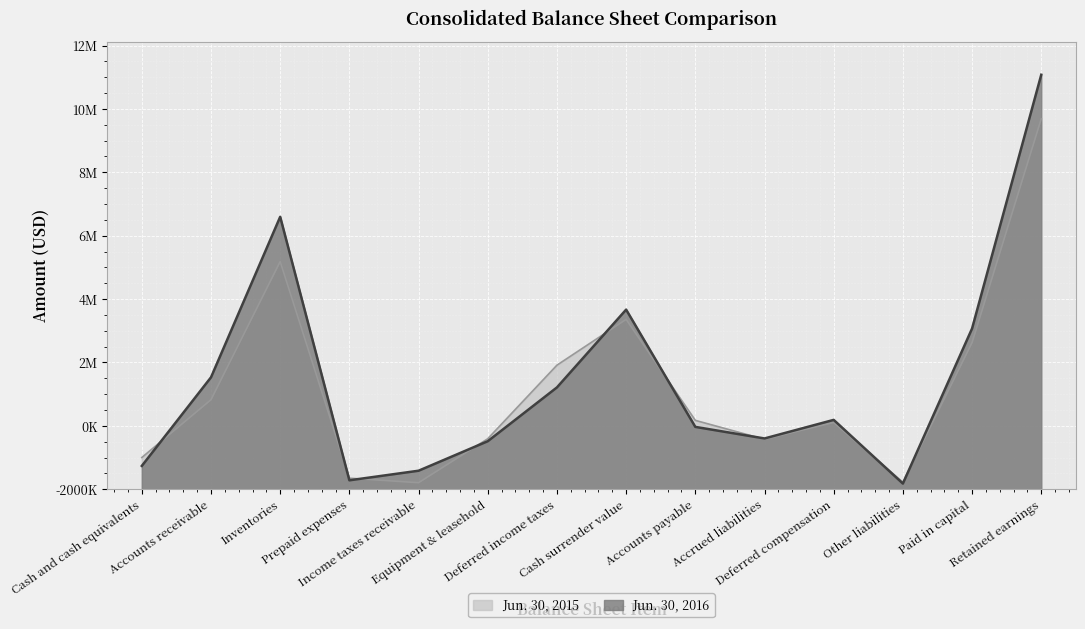

Which series has the largest range (max minus min)?

Jun. 30, 2016